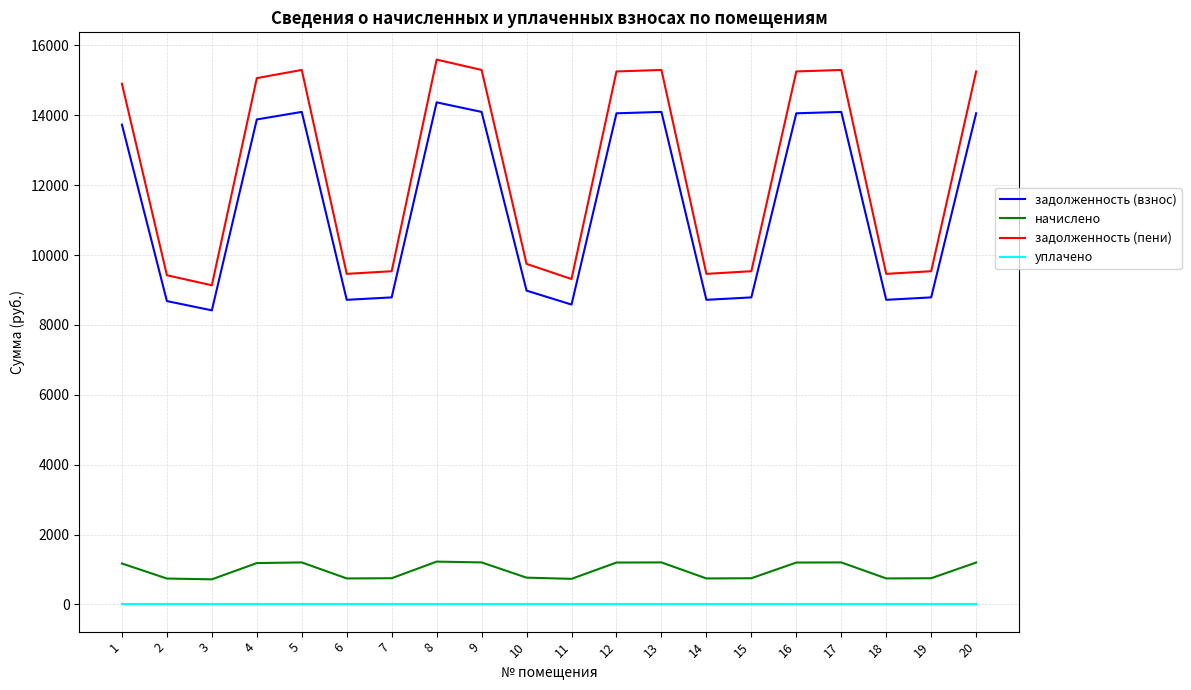

At which category is the sum across all series the highest?

8